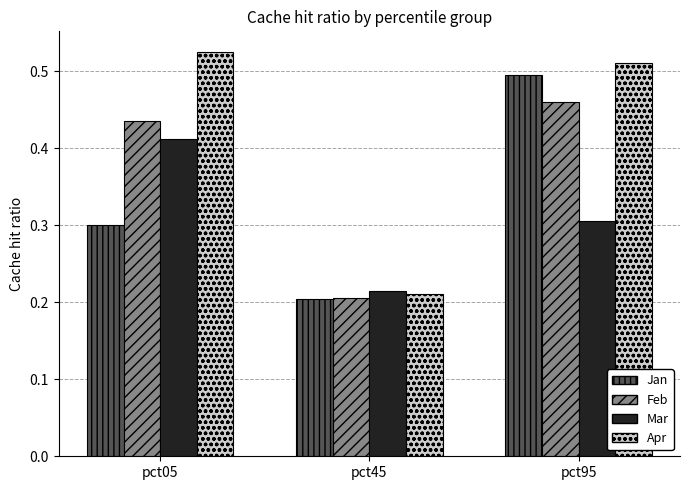

At how many categories does at least one series exceed 0?

3